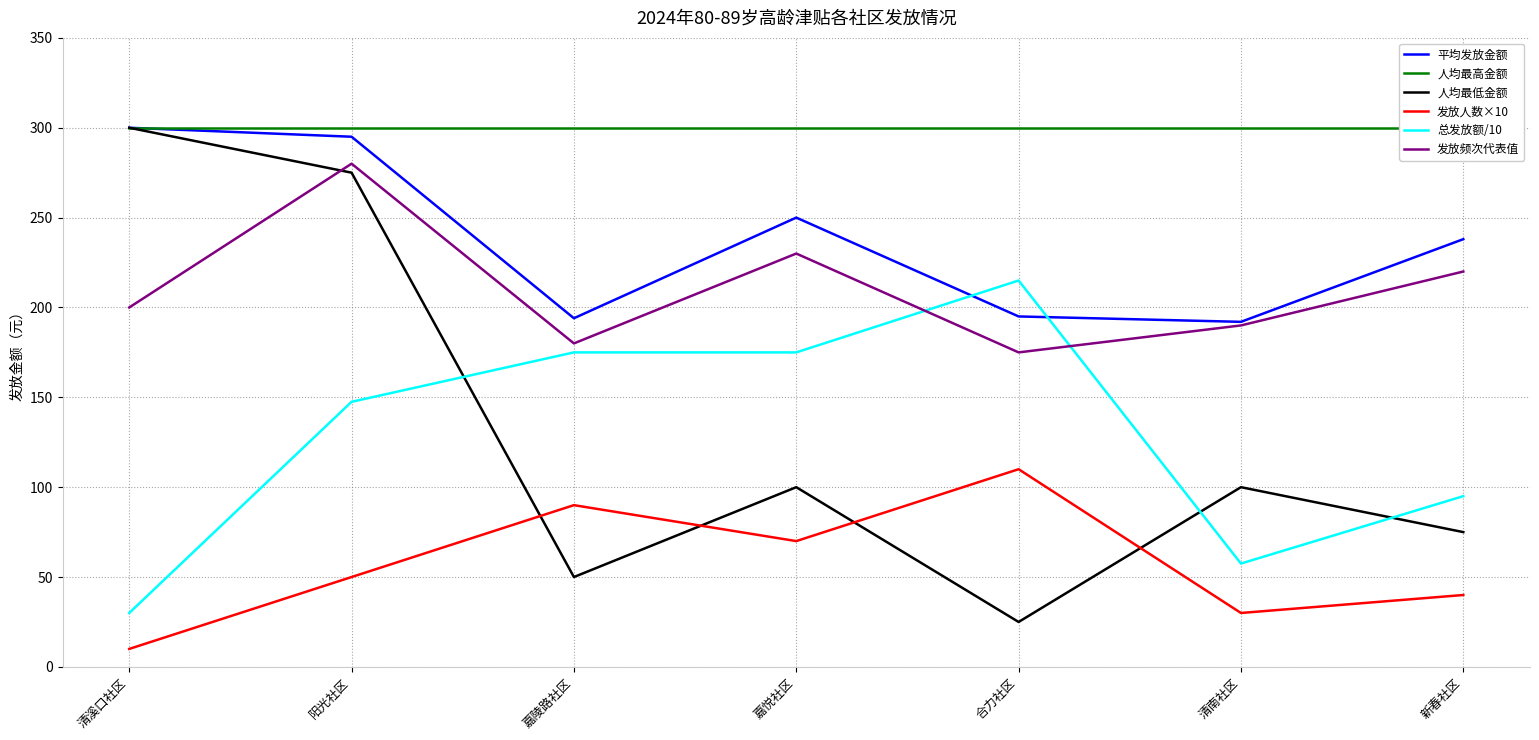

What is the value of the 发放频次代表值 point at the 2nd from the left?

280.0